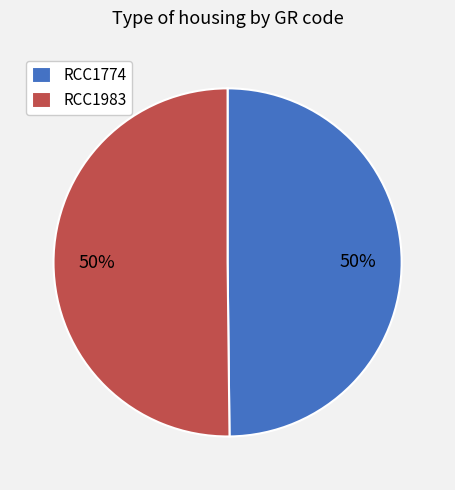

Is the sum of RCC1983 and RCC1774 greater than half?

Yes